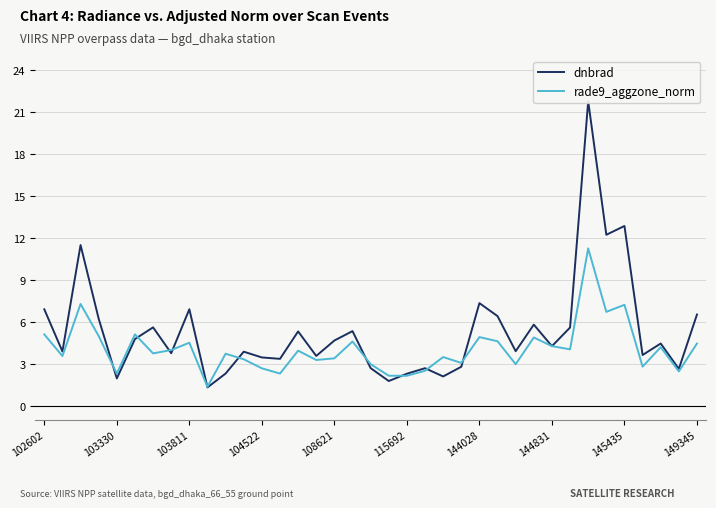

The value of rade9_aggzone_norm at 33 is 2.8. True or false?

True